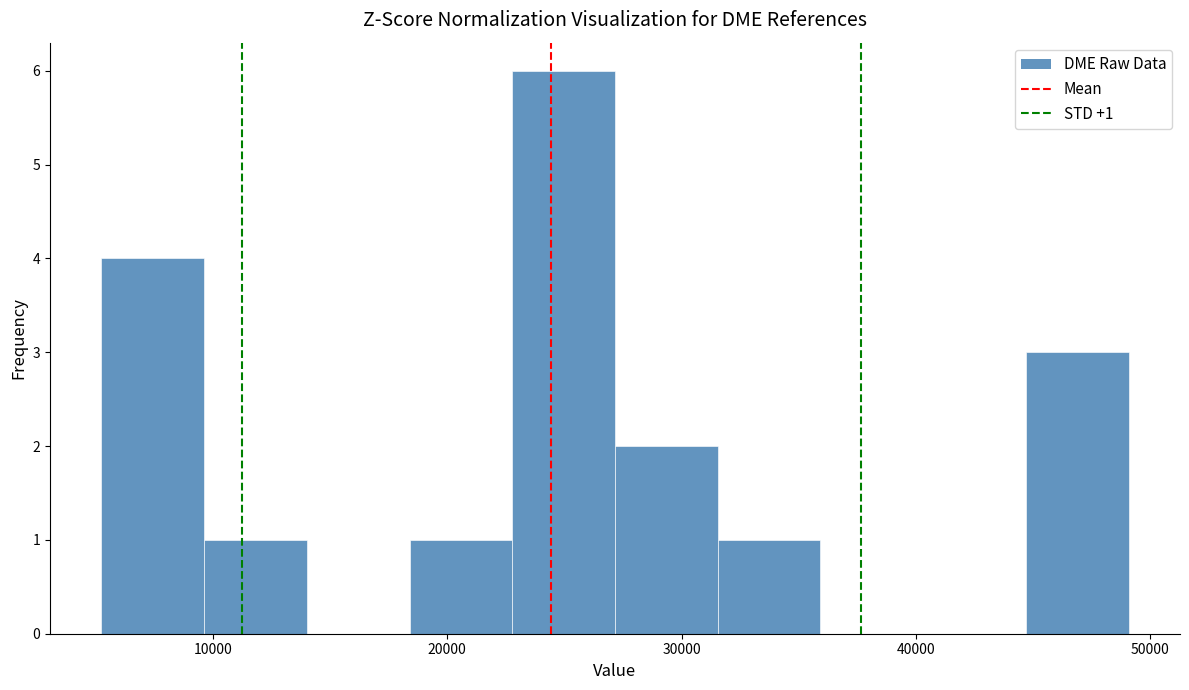

Which range on the x-axis has the tallest bar?

23000 to 27000